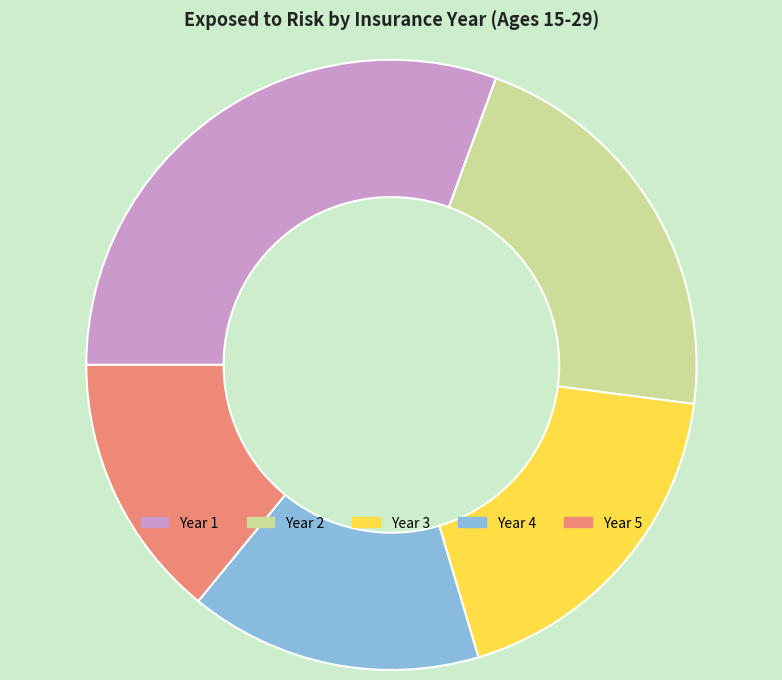

Which category has the biggest portion of the pie?

Year 1